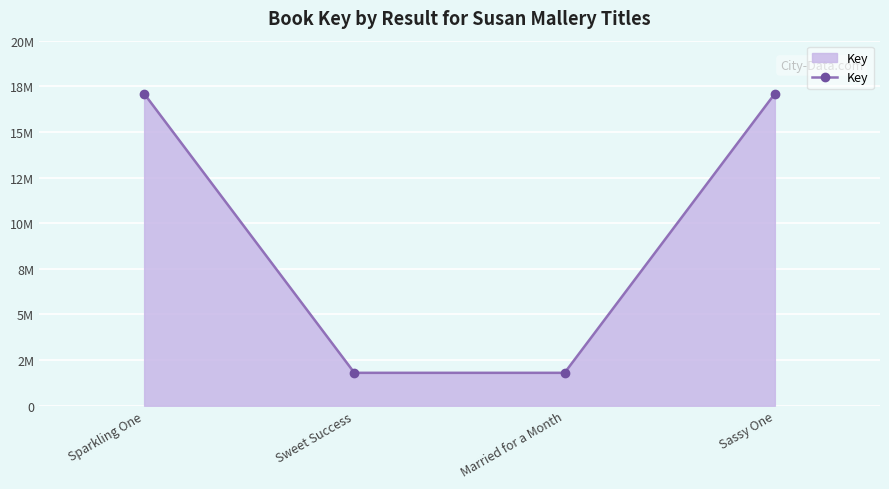

What is the sum of all values?

37806964